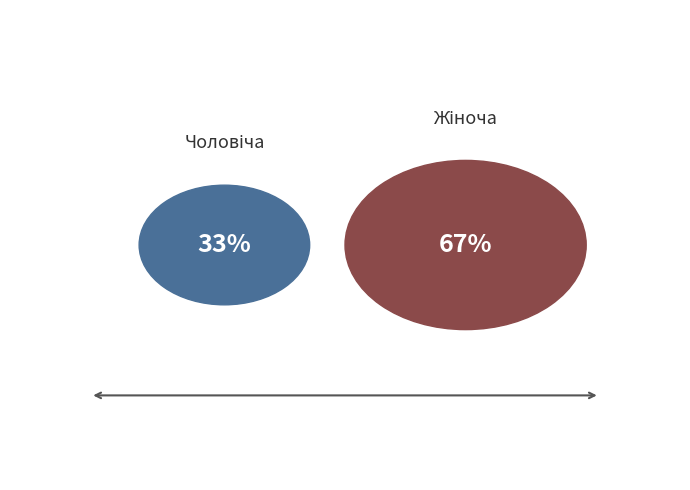

How many segments does this pie chart have?

2